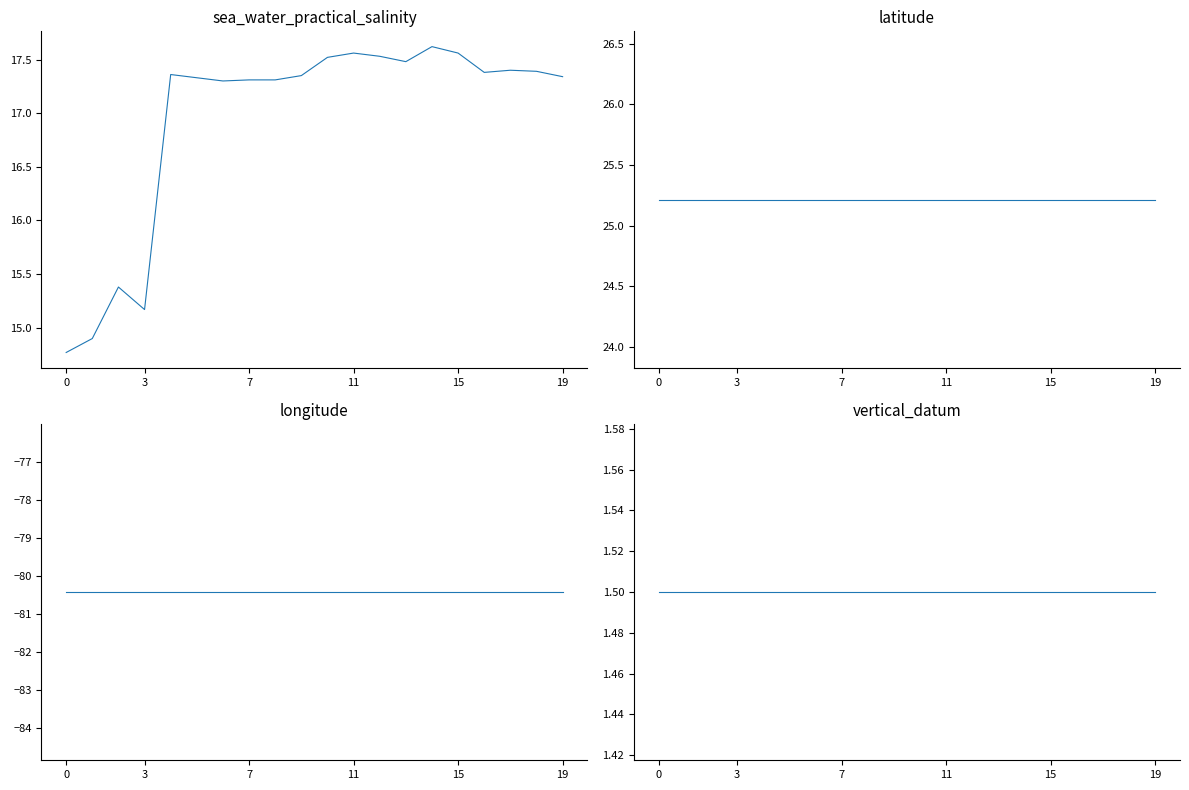

What is the sum of all vertical_datum values?

30.0